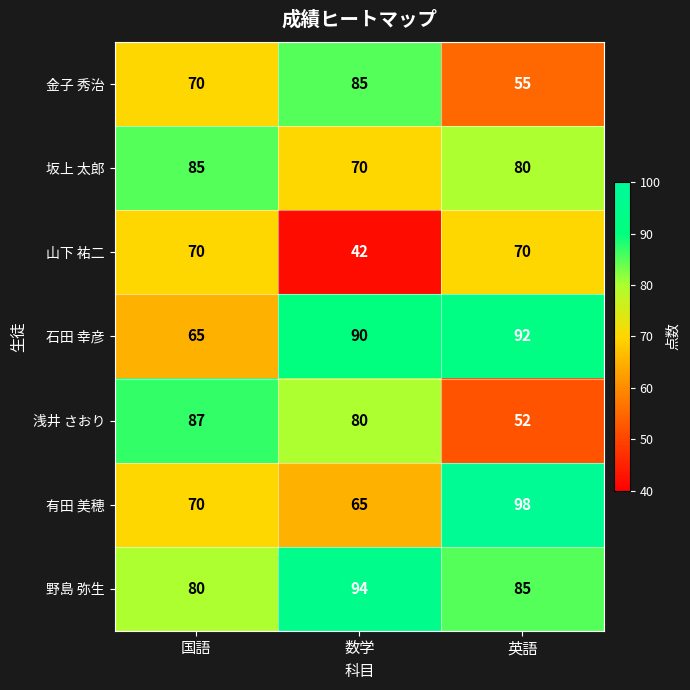

Count the 野島 弥生 values in the range 80 to 94.

3